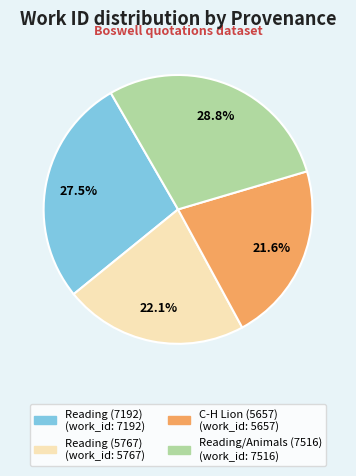

Combined, what portion of the pie is Reading/Animals (7516) and C-H Lion (5657)?

50.4%